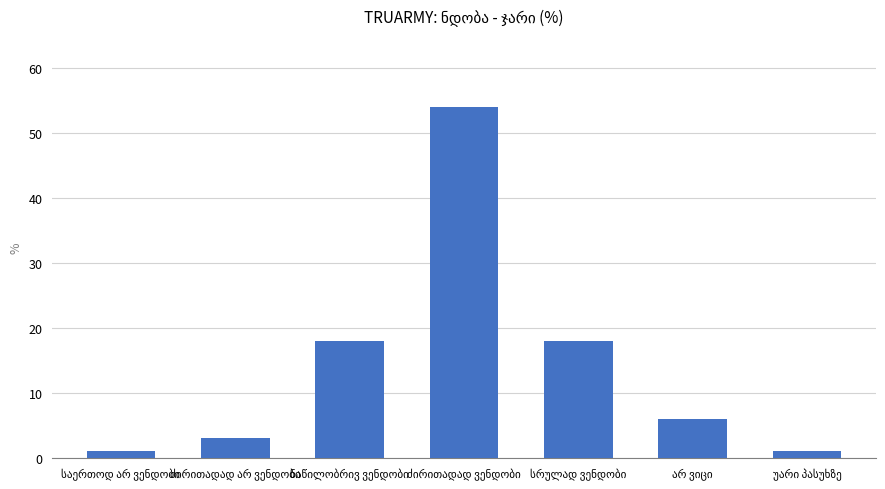

What is the maximum value shown in the chart?

54